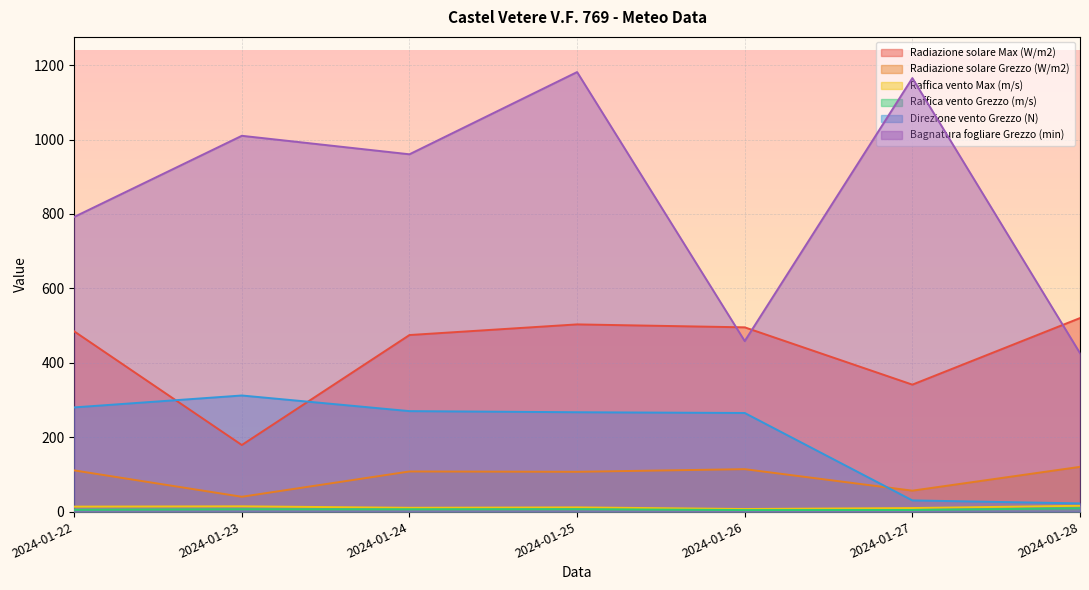

Reading left to right, transcribe all the data shown in this chart.

Radiazione solare Max (W/m2): 484.4	178.9	474.5	503.1	495.2	341.2	520.1
Radiazione solare Grezzo (W/m2): 110.7	39.8	107.8	106.9	114.0	56.2	120.2
Raffica vento Max (m/s): 13.3	14.1	10.2	11.3	6.9	9.5	15.6
Raffica vento Grezzo (m/s): 4.7	6.3	6.2	6.5	4.1	4.3	8.9
Direzione vento Grezzo (N): 280.0	312.0	270.0	267.0	265.0	30.0	22.0
Bagnatura fogliare Grezzo (min): 791.9	1010.0	960.3	1181.3	458.2	1165.1	425.7